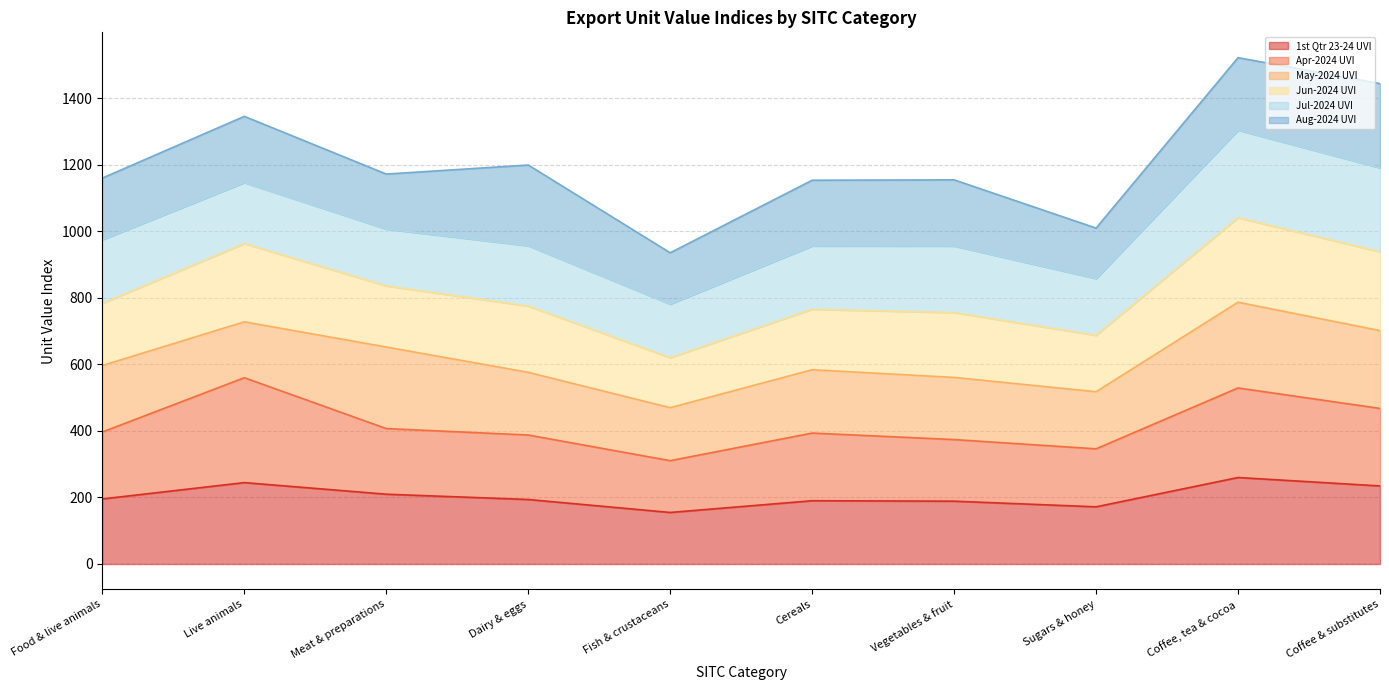

Rank the categories by 1st Qtr 23-24 UVI value from lowest to highest.

Fish & crustaceans, Sugars & honey, Vegetables & fruit, Cereals, Dairy & eggs, Food & live animals, Meat & preparations, Coffee & substitutes, Live animals, Coffee, tea & cocoa